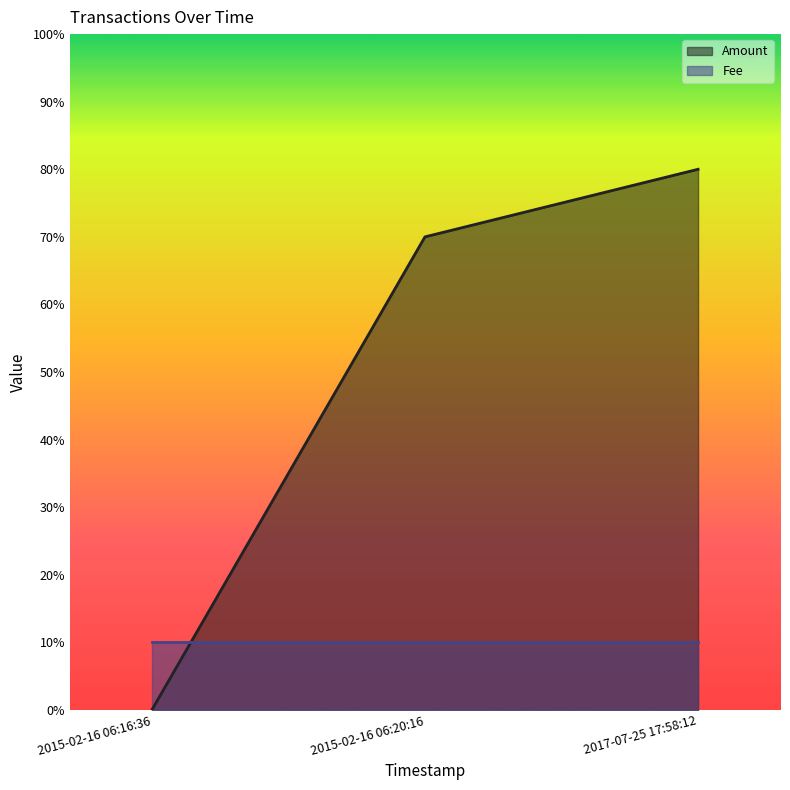

What is the approximate value at 2015-02-16 06:20:16?

7